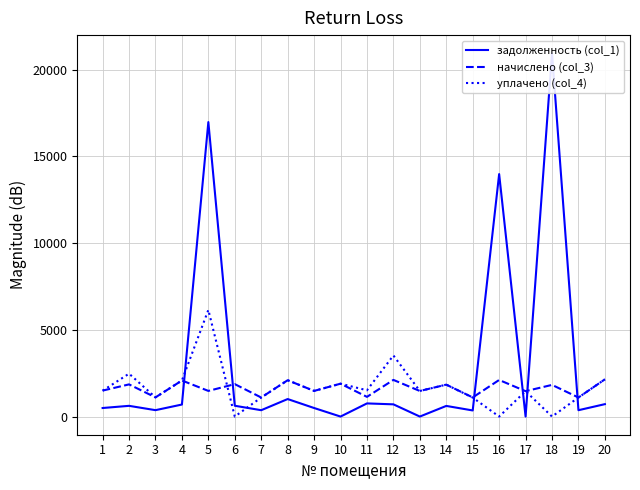

Reading right to left, what are all the values shown in this chart?

задолженность (col_1): 715.3	366.2	20944.1	0.0	13979.0	351.8	613.3	0.0	704.2	757.7	0.0	492.8	1009.4	366.2	623.1	16977.3	693.2	368.8	618.2	492.8
начислено (col_3): 2145.8	1098.7	1825.1	1463.7	2109.0	1102.4	1839.8	1474.8	2112.7	1135.6	1895.1	1478.5	2094.2	1098.7	1869.3	1478.5	2079.5	1106.1	1854.6	1496.9
уплачено (col_4): 2145.8	1098.7	0.0	1463.7	0.0	1094.0	1839.8	1474.8	3522.6	1514.8	1895.1	1478.5	2094.2	1098.7	0.0	6147.9	2079.5	1106.1	2472.8	1490.7